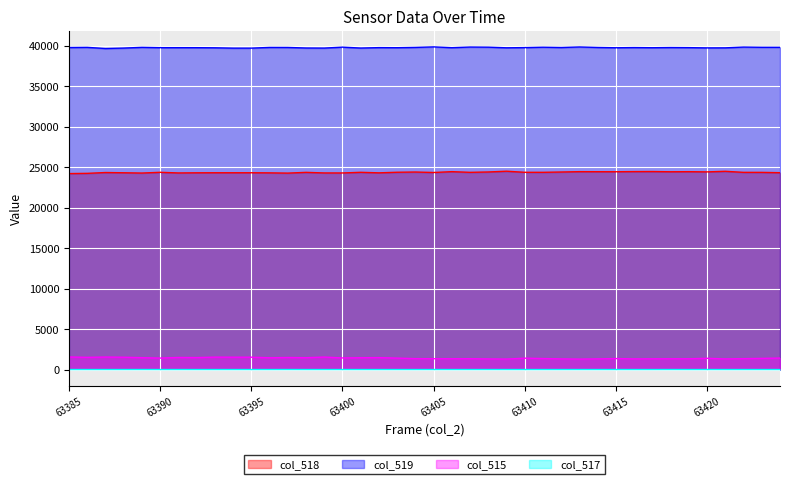

True or false: col_517 and col_519 cross at least once.

False